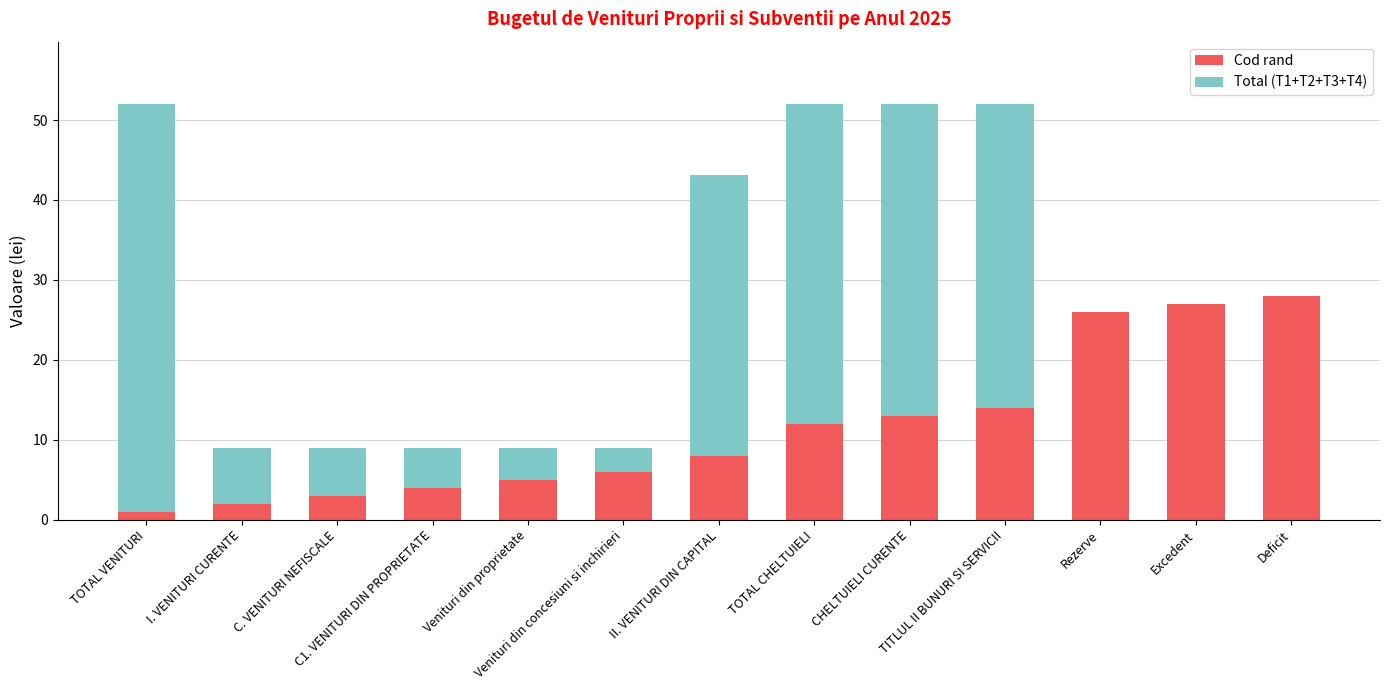

What is the highest value of the Cod rand series?

28.0